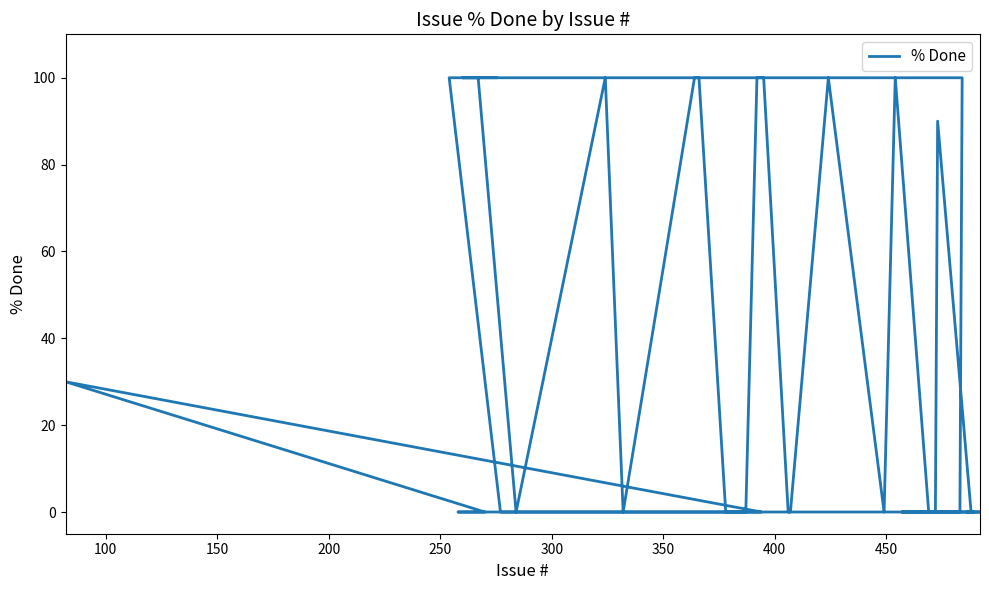

Reading right to left, extract all data points from this chart.

100	100	100	100	100	0	100	0	100	100	0	0	0	100	100	0	0	100	0	100	0	0	0	0	100	100	0	0	30	0	0	0	0	0	90	0	0	0	0	0